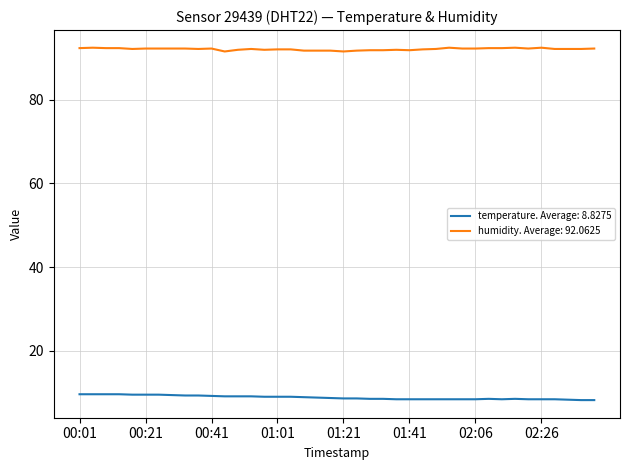

What is the smallest value displayed?

8.2